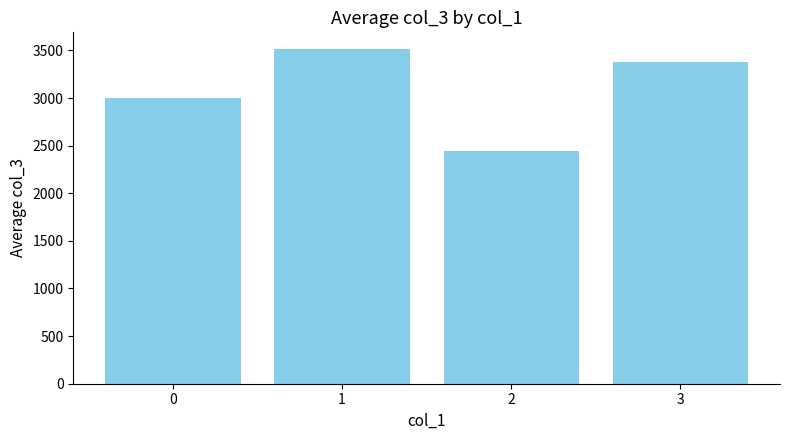

How many bars are there in total?

4